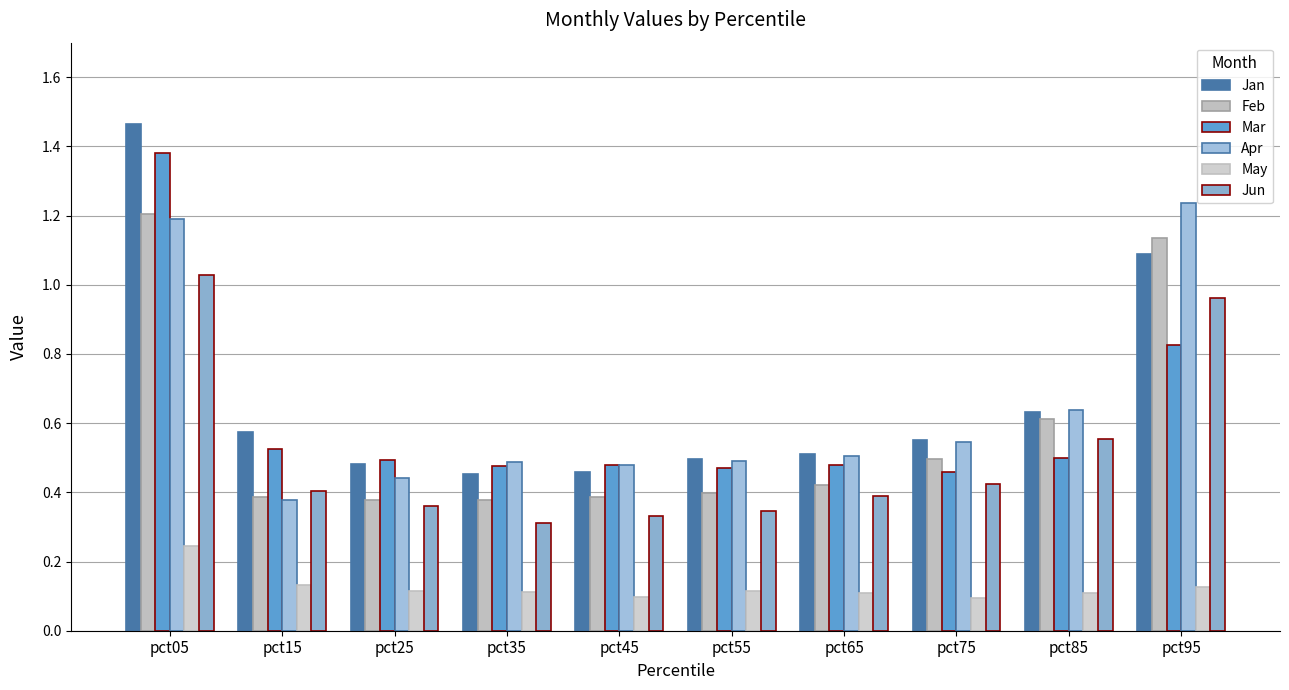

What is the sum of all May values?

1.3